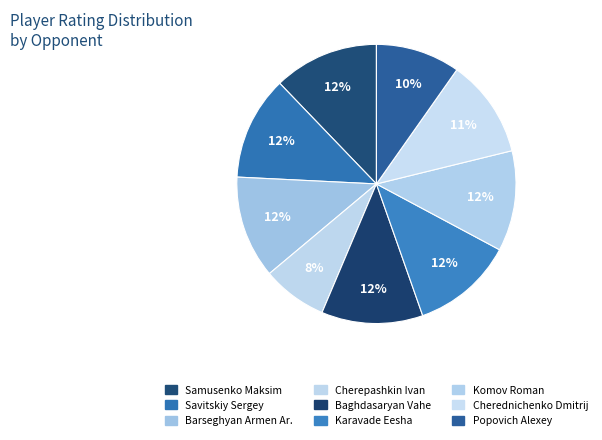

How many segments does this pie chart have?

9